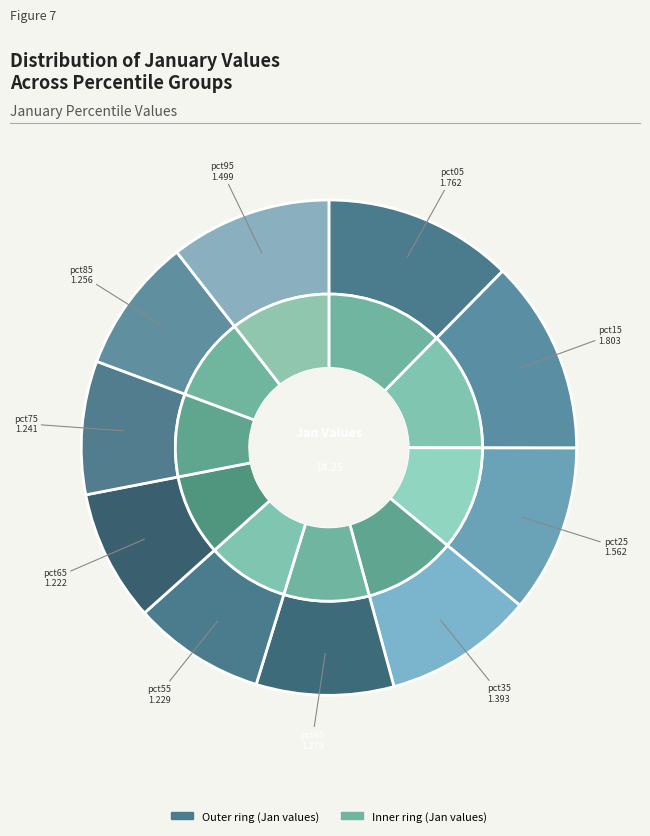

Does pct65 account for over 50% of the chart?

No